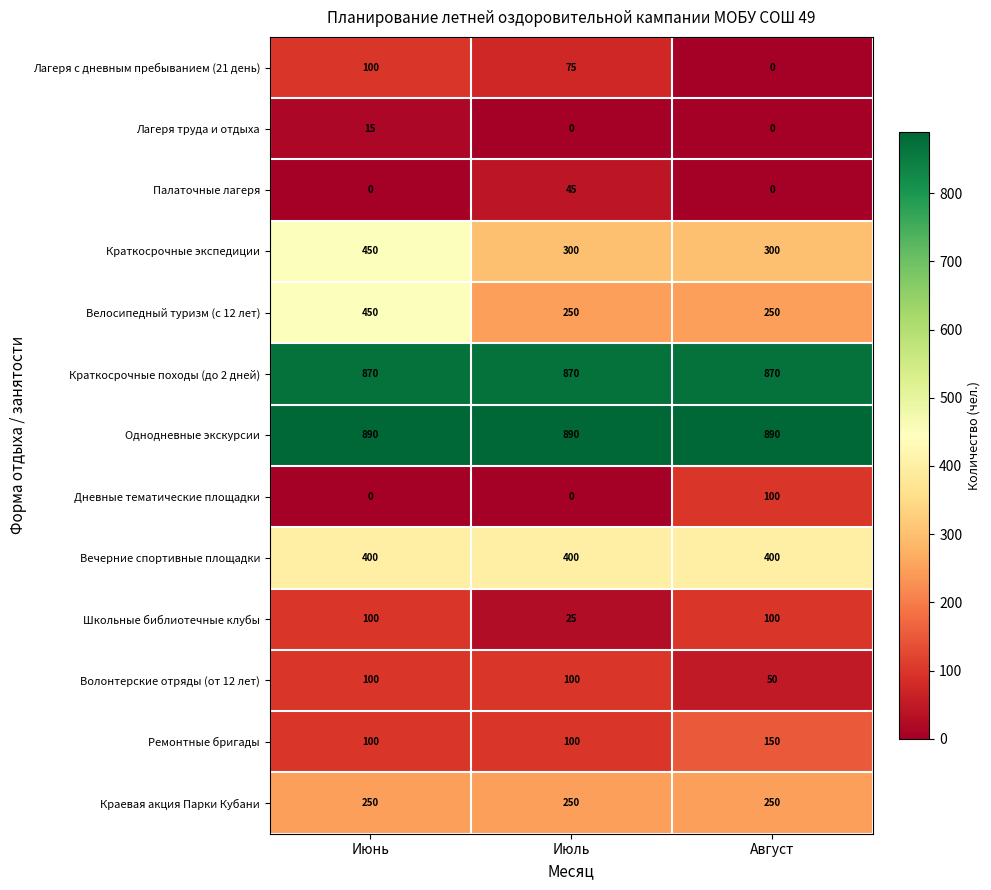

What is the total value across all series at Июнь?

3725